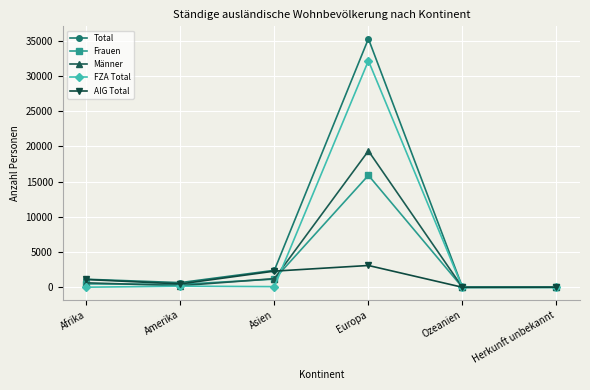

Is it true that AIG Total equals 1129 at Afrika?

True